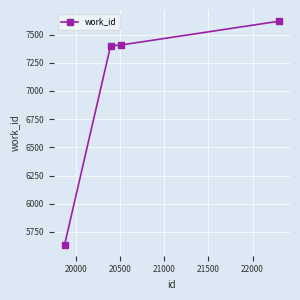

What is the maximum value shown in the chart?

7619